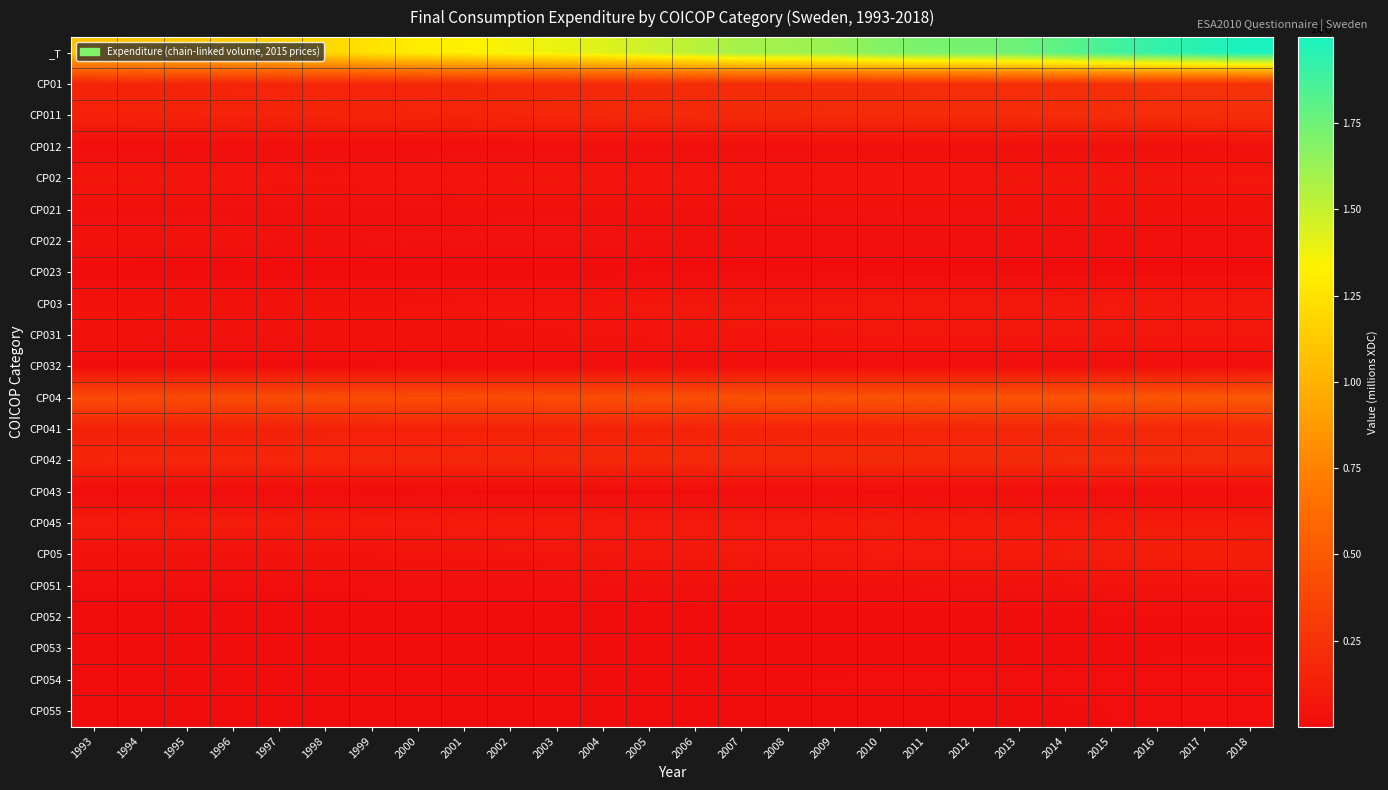

Reading right to left, list all the values displayed in this chart.

_T: 2018=1998350	2017=1956653	2016=1919870	2015=1870636	2014=1805616	2013=1751780	2012=1724514	2011=1716850	2010=1684632	2009=1625086	2008=1603361	2007=1593183	2006=1531931	2005=1478810	2004=1424995	2003=1387066	2002=1359748	2001=1325240	2000=1301402	1999=1249673	1998=1198114	1997=1158167	1996=1123482	1995=1109648	1994=1092925	1993=1071410
CP01: 2018=248393	2017=243681	2016=238731	2015=231749	2014=227612	2013=222817	2012=221983	2011=219393	2010=216912	2009=216379	2008=209967	2007=211551	2006=205534	2005=198098	2004=192677	2003=189040	2002=185279	2001=180076	2000=175190	1999=171127	1998=169343	1997=168398	1996=165936	1995=162162	1994=161427	1993=157038
CP011: 2018=221744	2017=218056	2016=213718	2015=207772	2014=204268	2013=199983	2012=200158	2011=198145	2010=194600	2009=194149	2008=189352	2007=190290	2006=185068	2005=179063	2004=174514	2003=170310	2002=167360	2001=162968	2000=159072	1999=155697	1998=154417	1997=153296	1996=151025	1995=147786	1994=146970	1993=143170
CP012: 2018=26651	2017=25627	2016=25013	2015=23977	2014=23341	2013=22830	2012=21830	2011=21266	2010=22361	2009=22278	2008=20611	2007=21267	2006=20469	2005=19037	2004=18163	2003=18735	2002=17926	2001=17131	2000=16195	1999=15541	1998=15090	1997=15227	1996=15031	1995=14519	1994=14587	1993=13992
CP02: 2018=68930	2017=67169	2016=67029	2015=66205	2014=66560	2013=65585	2012=64967	2011=65291	2010=64838	2009=64307	2008=60316	2007=61655	2006=62162	2005=62579	2004=63191	2003=66110	2002=65728	2001=62813	2000=60905	1999=60597	1998=55603	1997=58628	1996=63064	1995=64388	1994=65931	1993=66640
CP021: 2018=39875	2017=38389	2016=38021	2015=37118	2014=36897	2013=36508	2012=35798	2011=35334	2010=35501	2009=35164	2008=32658	2007=32019	2006=30318	2005=29498	2004=29158	2003=31003	2002=31185	2001=29299	2000=27967	1999=27530	1998=26724	1997=27392	1996=27494	1995=28752	1994=29166	1993=29265
CP022: 2018=26652	2017=26383	2016=26630	2015=26726	2014=27309	2013=26726	2012=27295	2011=28155	2010=27462	2009=27305	2008=26088	2007=28559	2006=31863	2005=33669	2004=35026	2003=35927	2002=35032	2001=34130	2000=33852	1999=34458	1998=29114	1997=32710	1996=40181	1995=40498	1994=42853	1993=44436
CP023: 2018=2408	2017=2408	2016=2378	2015=2361	2014=2363	2013=2356	2012=1963	2011=1974	2010=1974	2009=1948	2008=1767	2007=1758	2006=1760	2005=1797	2004=1818	2003=1854	2002=1875	2001=1891	2000=1848	1999=1773	1998=1701	1997=1547	1996=1399	1995=1262	1994=1132	1993=1016
CP03: 2018=84842	2017=85423	2016=85004	2015=86617	2014=82449	2013=80305	2012=79346	2011=79255	2010=79798	2009=75740	2008=76186	2007=74012	2006=72543	2005=68582	2004=64015	2003=60150	2002=58407	2001=55170	2000=53887	1999=50887	1998=48372	1997=46211	1996=46042	1995=46385	1994=46918	1993=48051
CP031: 2018=69340	2017=69410	2016=69137	2015=71757	2014=68229	2013=65954	2012=64986	2011=64650	2010=64437	2009=61617	2008=61967	2007=60016	2006=59166	2005=55667	2004=52401	2003=48898	2002=47603	2001=45377	2000=45104	1999=42264	1998=39975	1997=38224	1996=38577	1995=39130	1994=39806	1993=41148
CP032: 2018=15494	2017=16013	2016=15867	2015=14860	2014=14220	2013=14354	2012=14363	2011=14606	2010=15365	2009=14127	2008=14223	2007=14000	2006=13379	2005=12928	2004=11624	2003=11268	2002=10822	2001=9837	2000=8915	1999=8715	1998=8461	1997=8053	1996=7625	1995=7473	1994=7381	1993=7272
CP04: 2018=503196	2017=488609	2016=482493	2015=476284	2014=468585	2013=467768	2012=465955	2011=461109	2010=465048	2009=454833	2008=449060	2007=444685	2006=436229	2005=432708	2004=429058	2003=428456	2002=424751	2001=422323	2000=416946	1999=414342	1998=413110	1997=411473	1996=412303	1995=408941	1994=406875	1993=404918
CP041: 2018=185762	2017=176348	2016=172699	2015=168214	2014=166245	2013=160687	2012=158753	2011=159140	2010=153018	2009=154342	2008=153718	2007=150204	2006=147182	2005=145316	2004=143091	2003=142047	2002=141330	2001=139699	2000=139481	1999=136691	1998=135834	1997=135755	1996=133844	1995=134006	1994=133739	1993=134794
CP042: 2018=209931	2017=205639	2016=204222	2015=203344	2014=201579	2013=200445	2012=198470	2011=197267	2010=195915	2009=194243	2008=192194	2007=190615	2006=188703	2005=186439	2004=183486	2003=181663	2002=179146	2001=177804	2000=176436	1999=175005	1998=174224	1997=174052	1996=173226	1995=172343	1994=171017	1993=169320
CP043: 2018=7762	2017=8540	2016=8417	2015=8754	2014=7891	2013=7736	2012=8009	2011=8149	2010=8150	2009=7958	2008=7928	2007=8040	2006=7377	2005=6696	2004=5933	2003=5501	2002=5231	2001=4745	2000=4520	1999=4014	1998=3750	1997=3309	1996=3206	1995=3389	1994=3441	1993=3462
CP045: 2018=99775	2017=98089	2016=97155	2015=95972	2014=92887	2013=98809	2012=100602	2011=96445	2010=108027	2009=97855	2008=94660	2007=95581	2006=92659	2005=94434	2004=97392	2003=100691	2002=100667	2001=102367	2000=97506	1999=101248	1998=102428	1997=101142	1996=106808	1995=102695	1994=102120	1993=100187
CP05: 2018=123147	2017=120456	2016=116064	2015=111281	2014=104072	2013=97717	2012=93826	2011=92313	2010=91522	2009=87565	2008=87411	2007=85281	2006=79793	2005=72478	2004=65932	2003=61093	2002=58586	2001=55841	2000=54560	1999=50307	1998=46563	1997=44313	1996=41819	1995=43667	1994=43395	1993=43416
CP051: 2018=44756	2017=44604	2016=42285	2015=40853	2014=37425	2013=34946	2012=33632	2011=32880	2010=32367	2009=30635	2008=31605	2007=31846	2006=29748	2005=27248	2004=24591	2003=22545	2002=21644	2001=21212	2000=21331	1999=19486	1998=17729	1997=16345	1996=14911	1995=15574	1994=15333	1993=15179
CP052: 2018=11827	2017=11872	2016=11144	2015=10781	2014=10094	2013=8982	2012=7996	2011=7929	2010=7686	2009=7538	2008=7378	2007=6856	2006=6376	2005=5409	2004=4550	2003=3997	2002=3696	2001=3434	2000=3285	1999=3084	1998=2807	1997=2592	1996=2431	1995=2545	1994=2419	1993=2387
CP053: 2018=12241	2017=11243	2016=11050	2015=10388	2014=9527	2013=8751	2012=8457	2011=8756	2010=9430	2009=9079	2008=8601	2007=8386	2006=7482	2005=6294	2004=5461	2003=5057	2002=4633	2001=4224	2000=4042	1999=3743	1998=3534	1997=3442	1996=3281	1995=3357	1994=3416	1993=3281
CP054: 2018=17235	2017=17259	2016=16890	2015=16151	2014=15294	2013=14391	2012=14480	2011=13904	2010=14106	2009=13411	2008=13297	2007=13154	2006=12502	2005=11387	2004=10432	2003=9685	2002=9554	2001=8667	2000=8597	1999=8062	1998=7345	1997=7397	1996=7293	1995=7533	1994=7487	1993=7692
CP055: 2018=14855	2017=14228	2016=13557	2015=12746	2014=11752	2013=11529	2012=11260	2011=11105	2010=10939	2009=10396	2008=10252	2007=10305	2006=10278	2005=9632	2004=8936	2003=8328	2002=8168	2001=7706	2000=7228	1999=6545	1998=6014	1997=5552	1996=5349	1995=5870	1994=5880	1993=6216